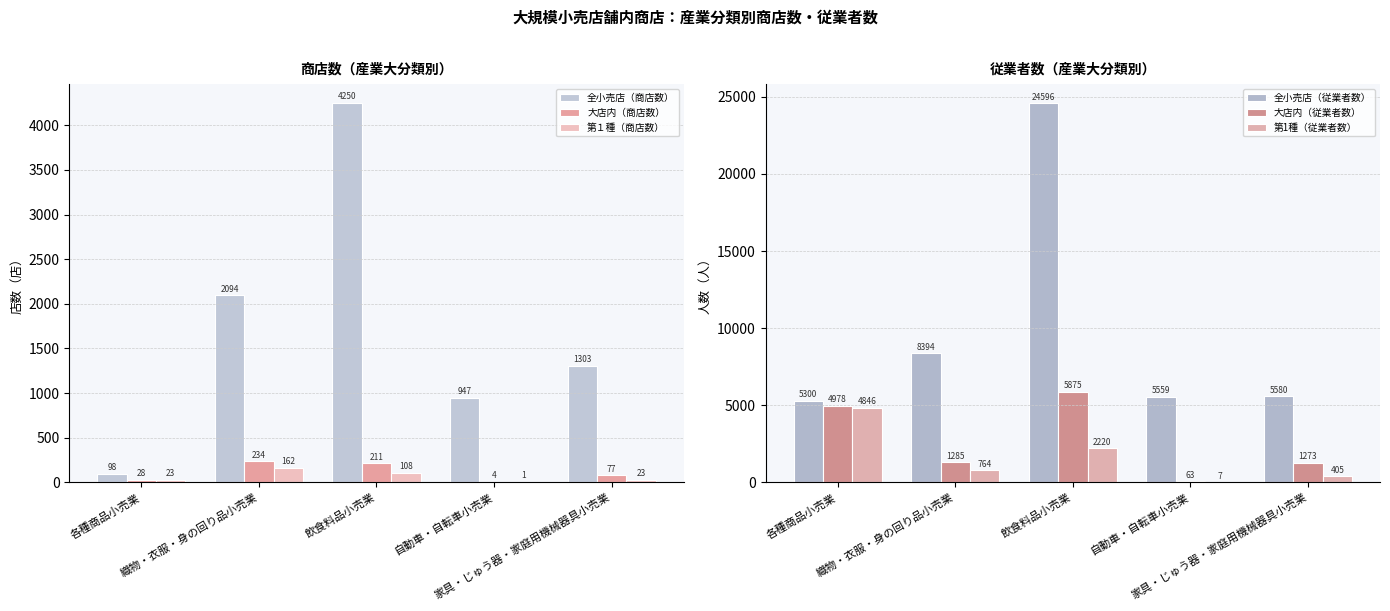

Is it true that 第1種（従業者数） equals 2220 at 飲食料品小売業?

True